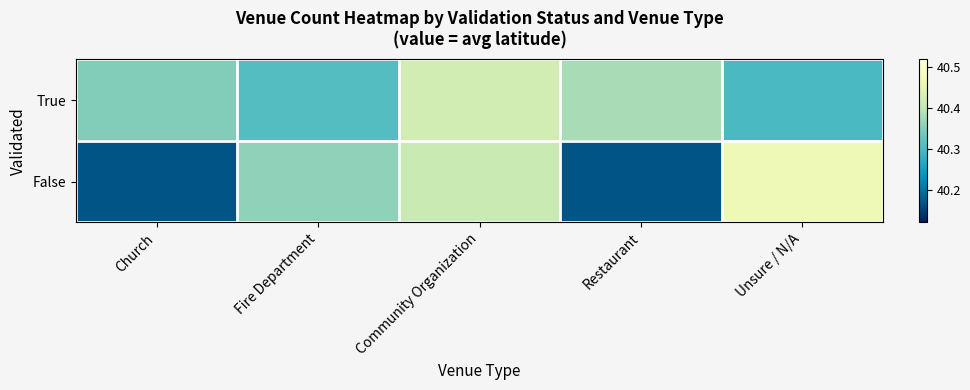

Which series has the largest total across all categories?

True